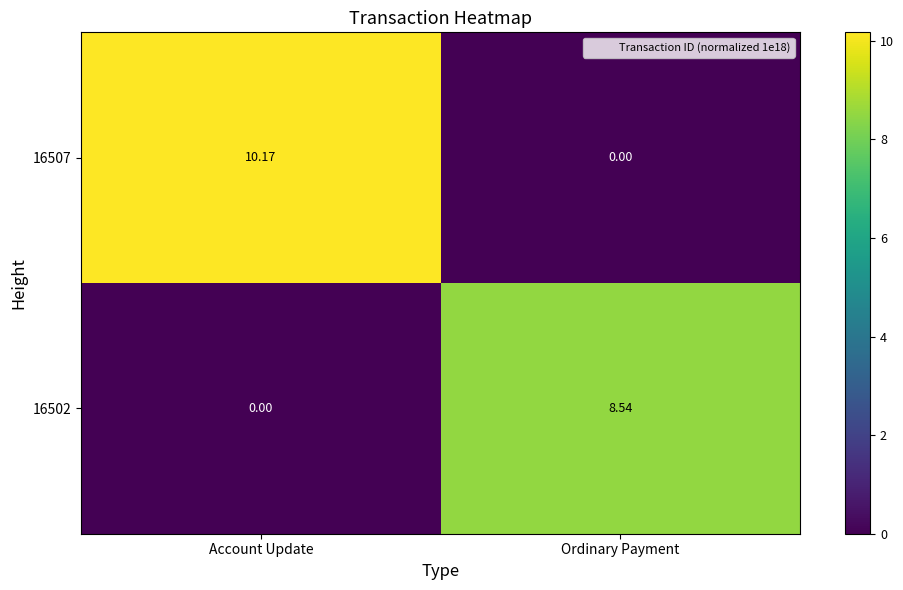

Which category has the lowest value in the 16507 series?

Ordinary Payment